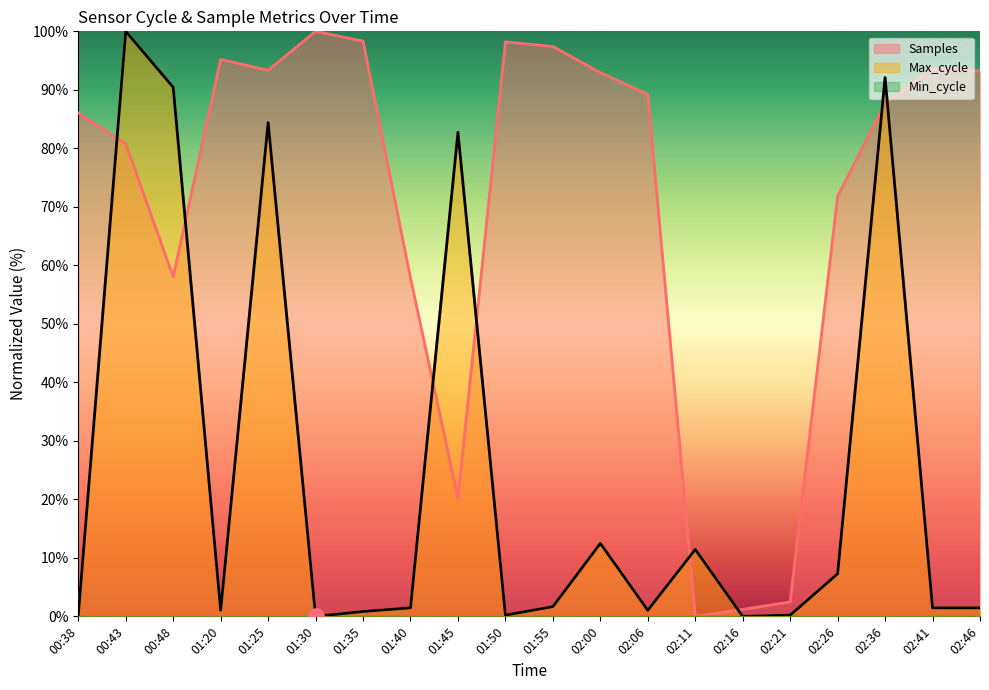

Which series has the largest total across all categories?

Samples